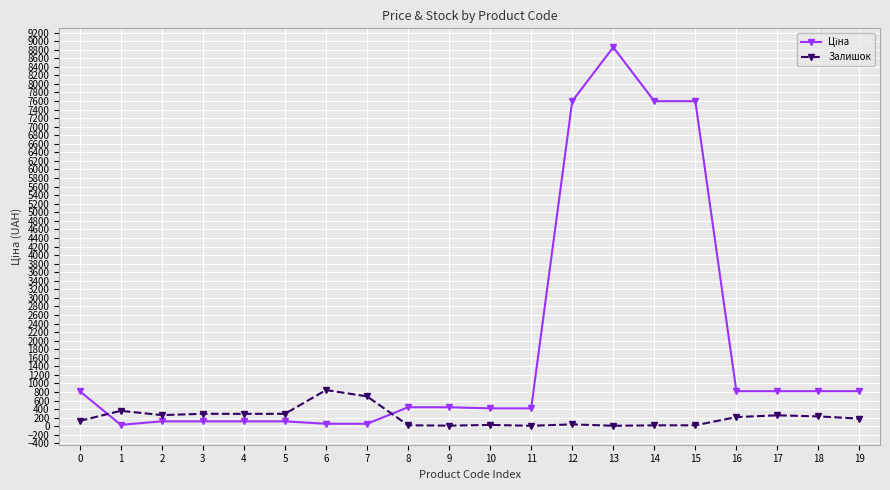

What is the average value of the Залишок series?

210.2